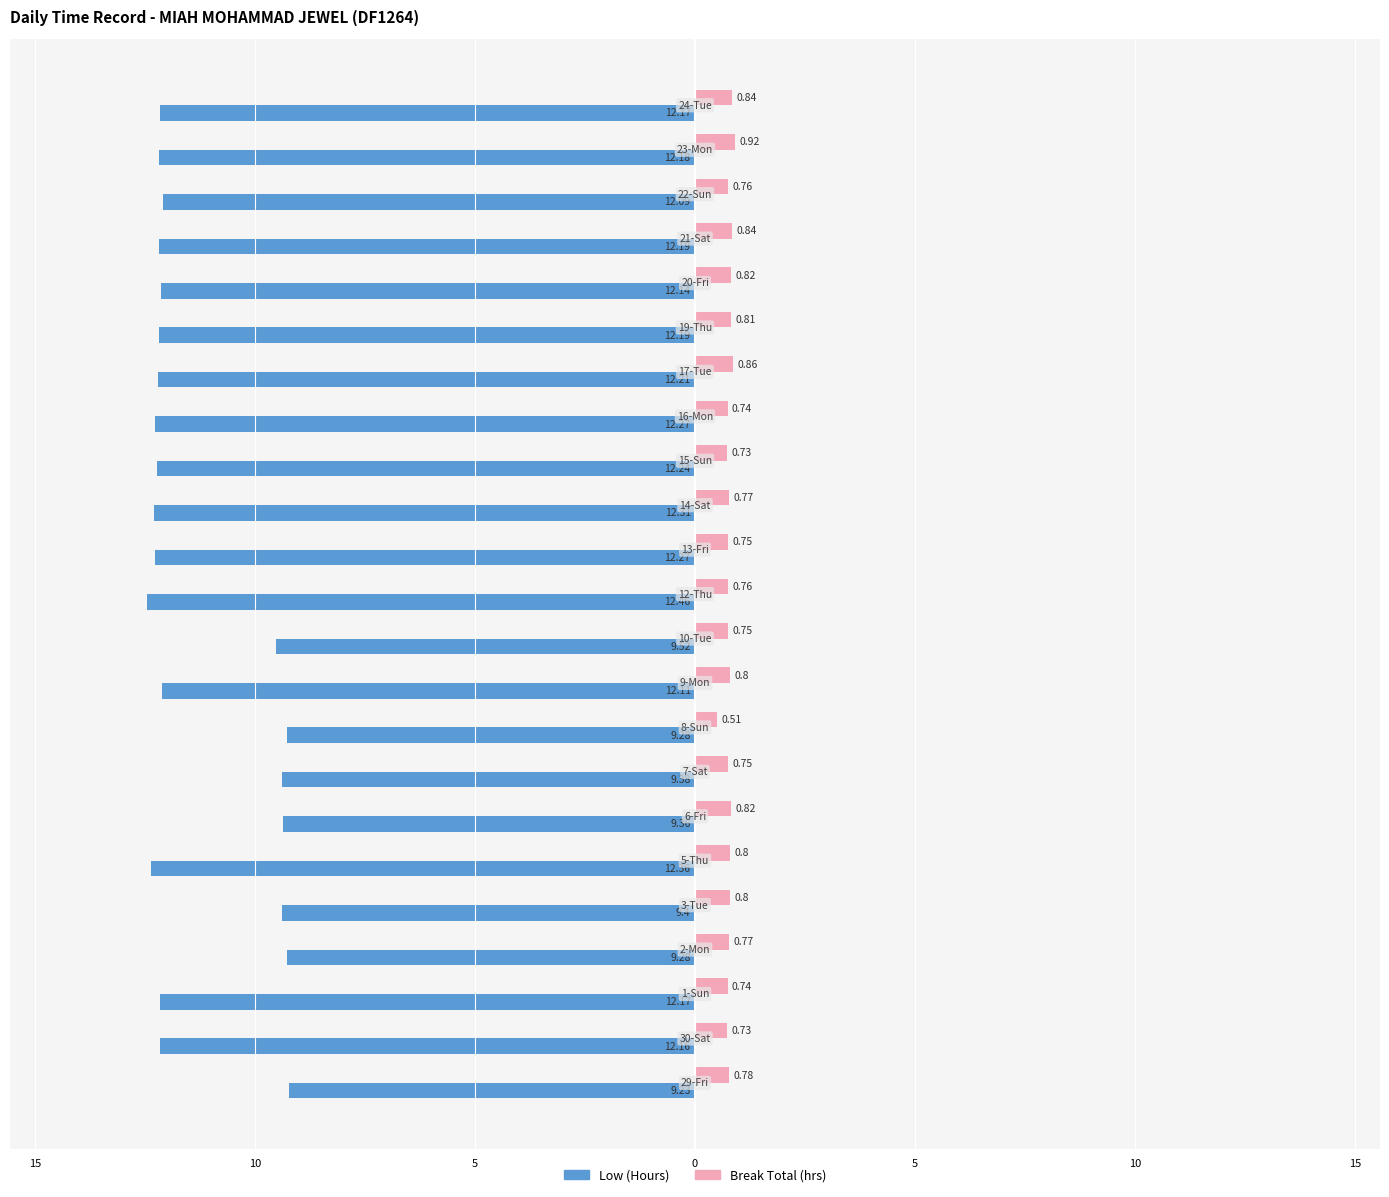

What are all the series names shown in the legend?

Low (Hours), Break Total (hrs)